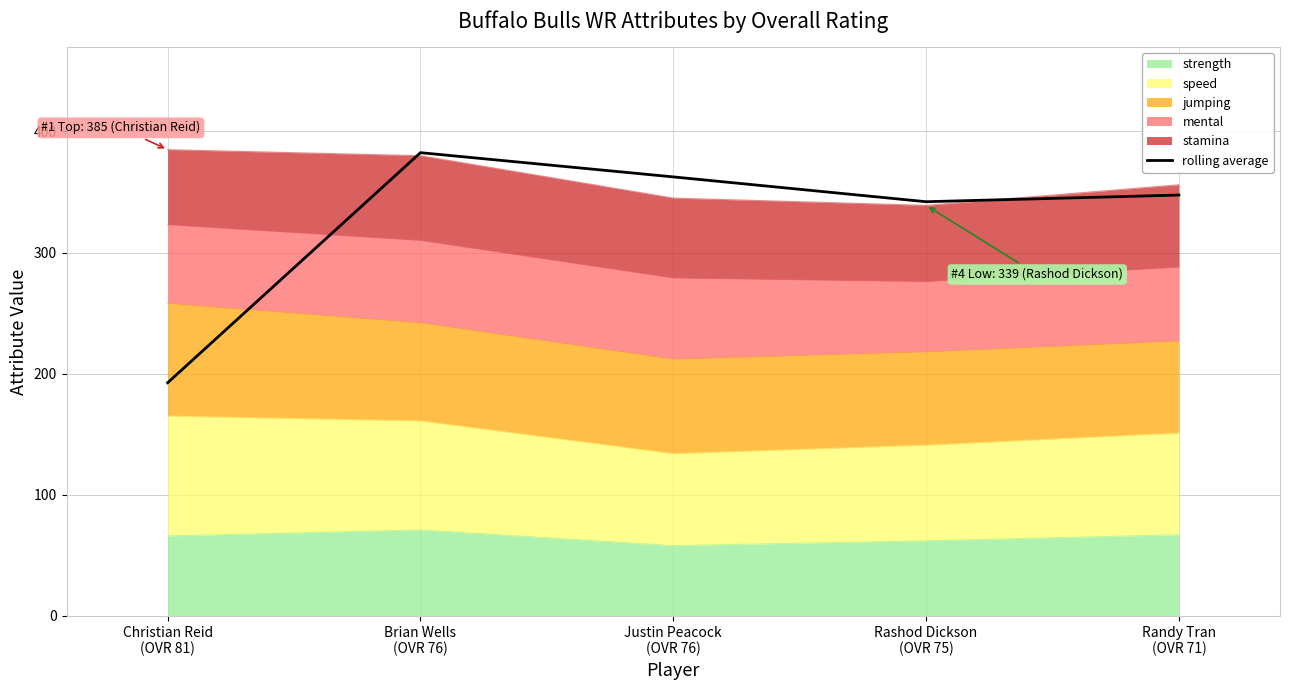

Rank the categories by value from highest to lowest.

Brian Wells
(OVR 76), Justin Peacock
(OVR 76), Randy Tran
(OVR 71), Rashod Dickson
(OVR 75), Christian Reid
(OVR 81)